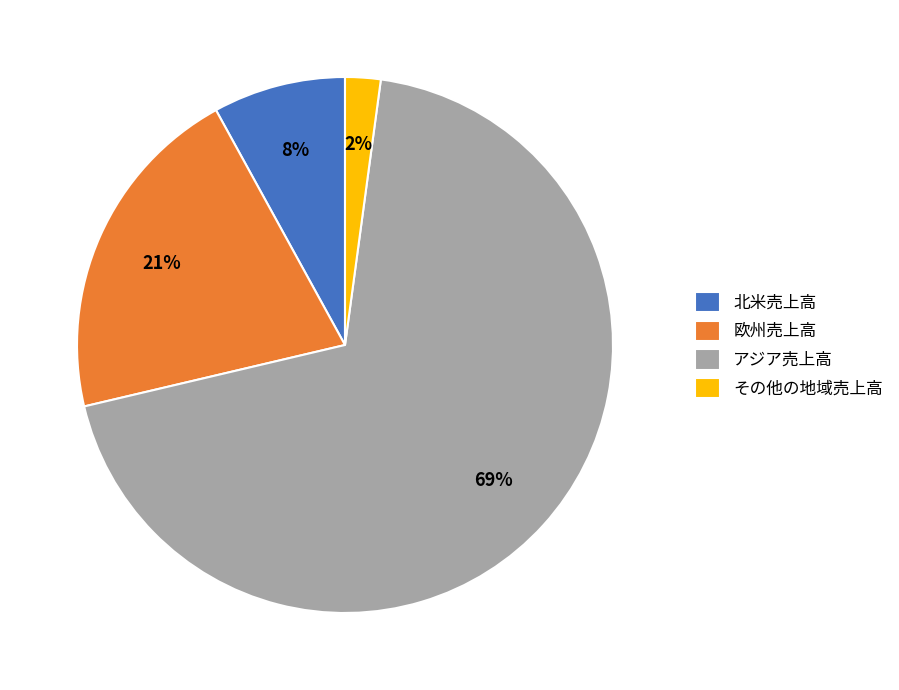

The 北米売上高 slice represents 8% of the pie. True or false?

True